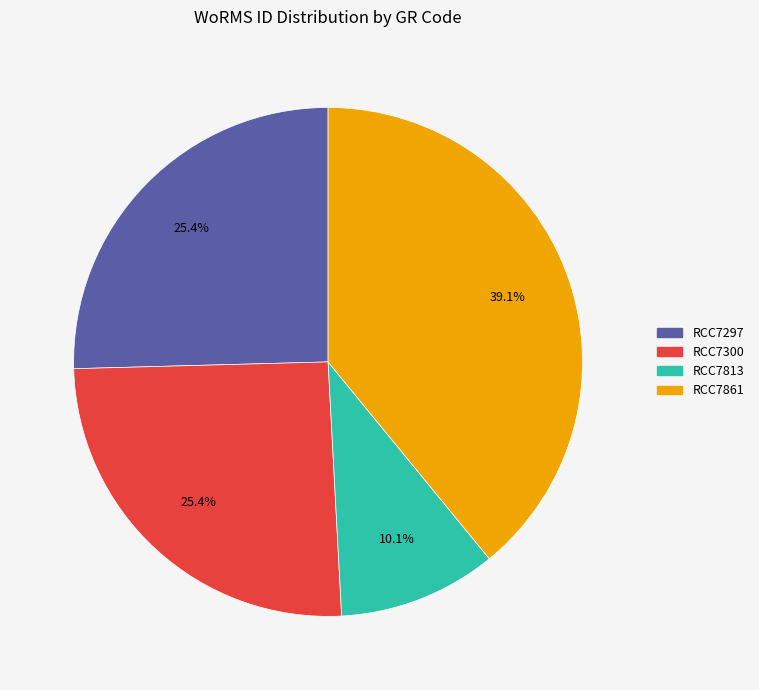

Which category has the smallest portion of the pie?

RCC7813